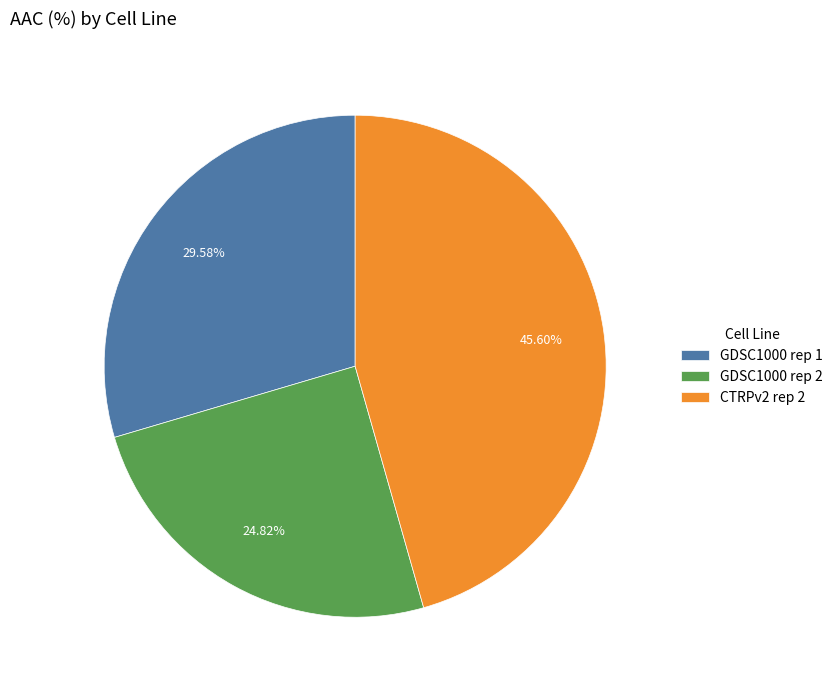

Which category has the biggest portion of the pie?

CTRPv2 rep 2